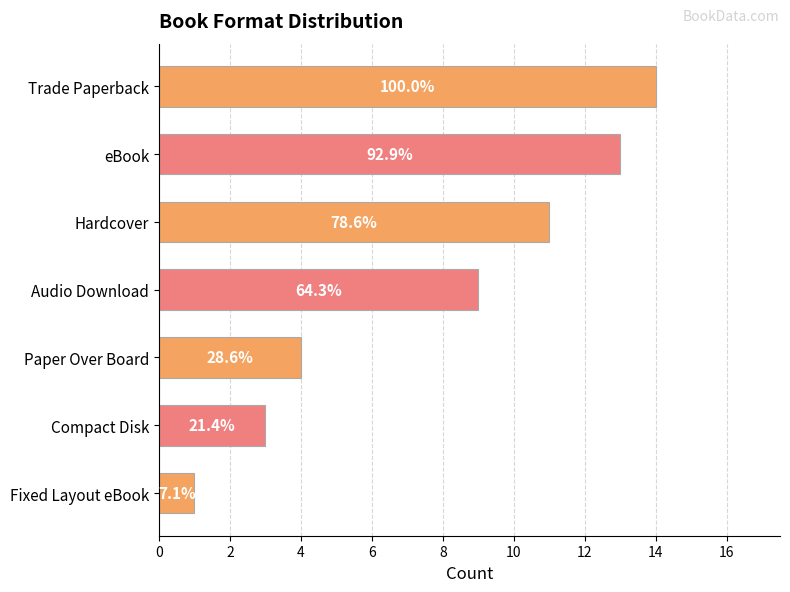

Are the bars horizontal?

Yes